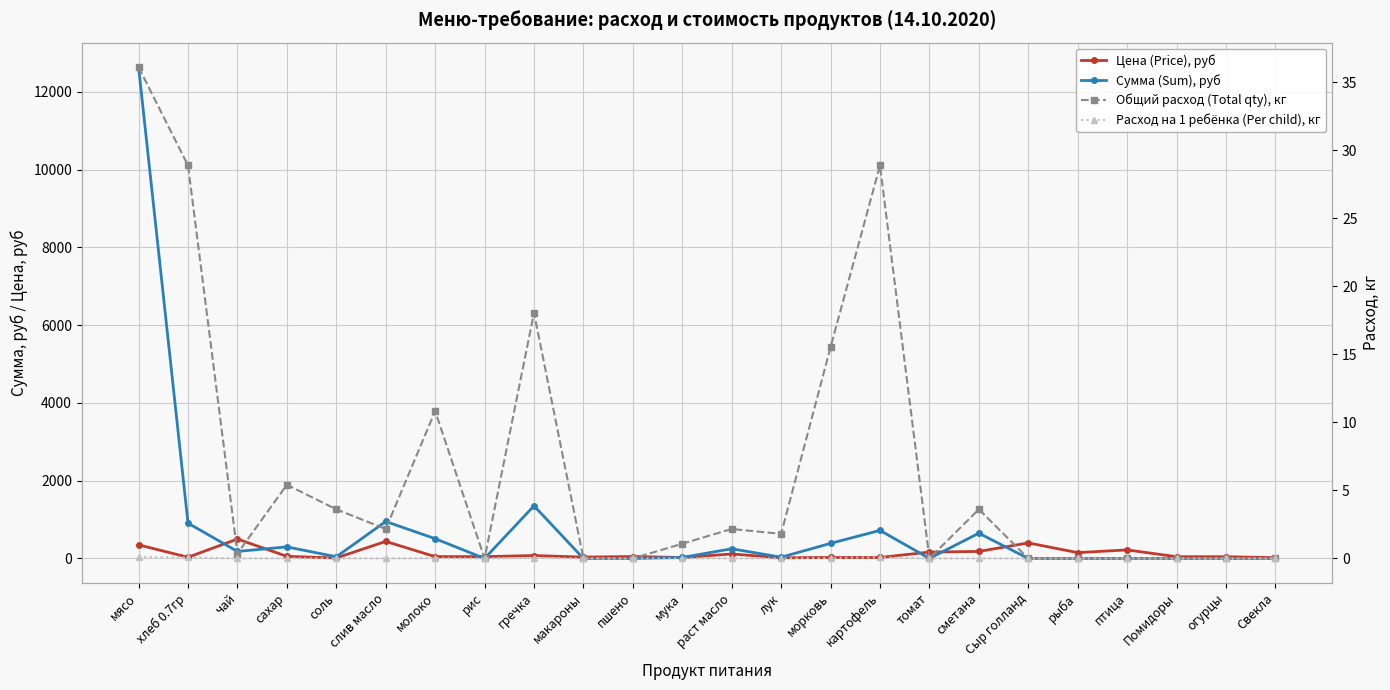

What is the difference between the second highest and second lowest values in the Сумма (Sum), руб series?

1353.8